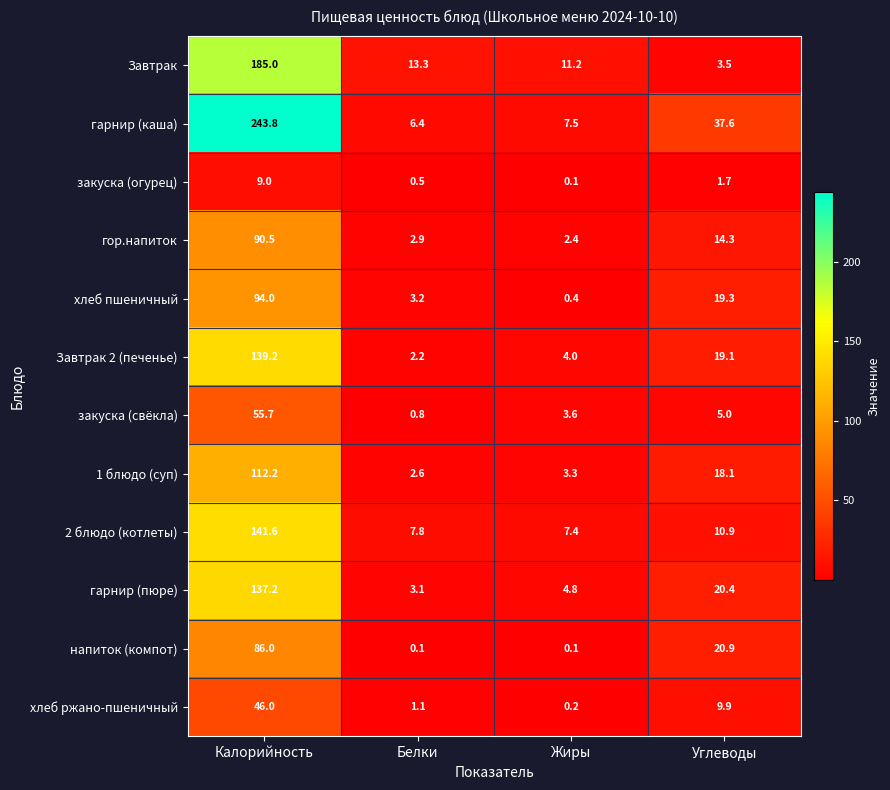

How many categories are shown in the chart?

4